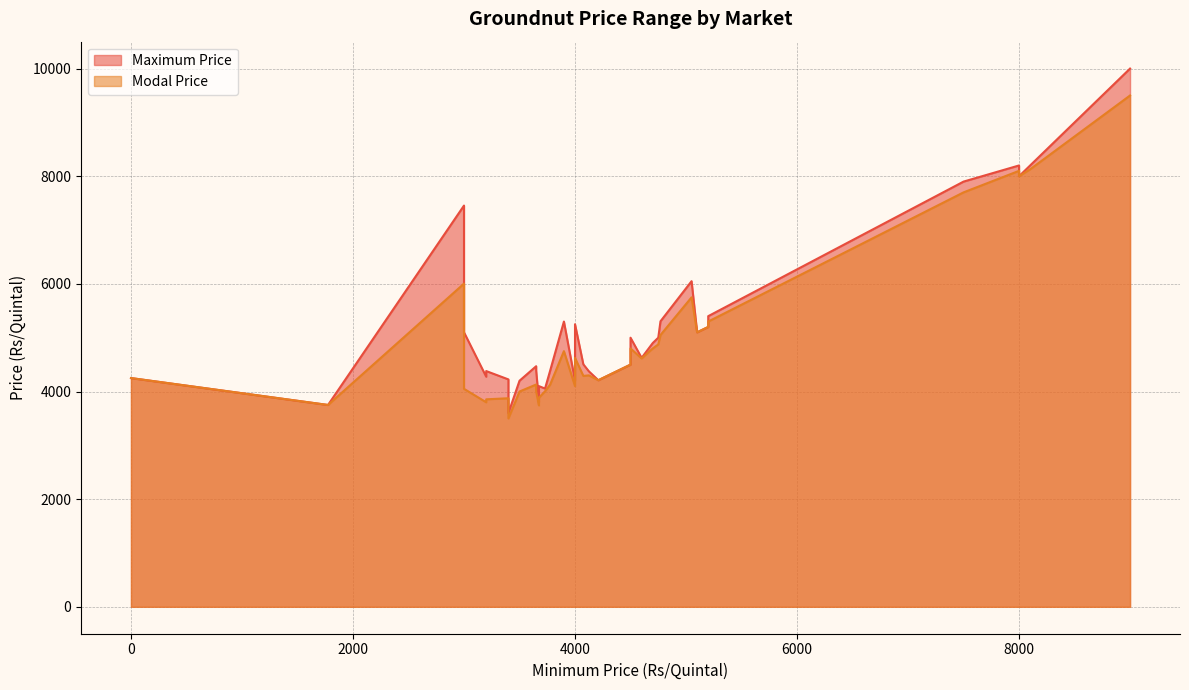

Is it true that Maximum Price equals 931.4 at 25?

False